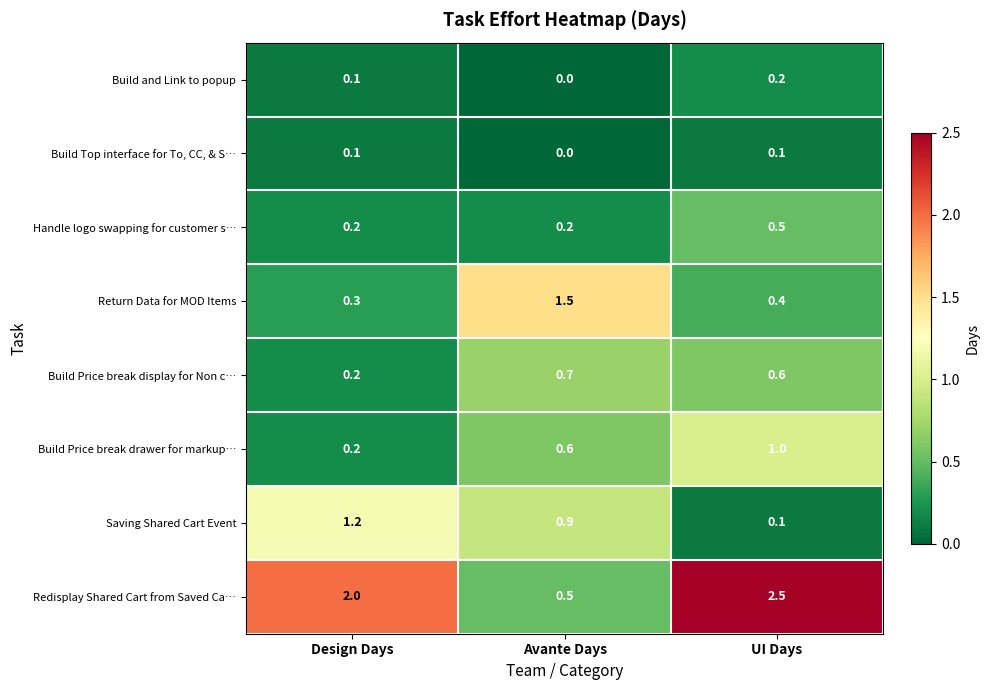

Count the Build Price break drawer for markup… values in the range 0 to 1.

3